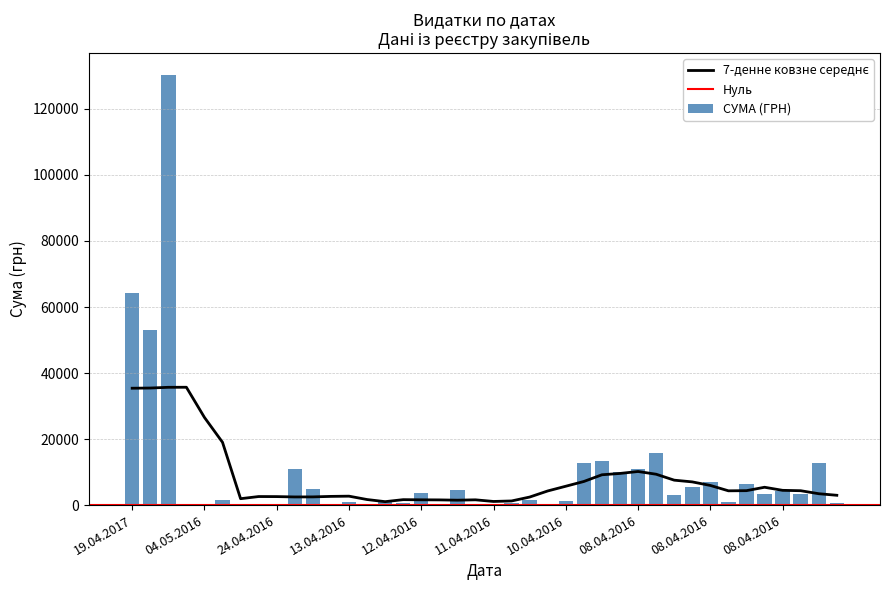

What is the change in value from 11.04.2016 to 08.04.2016?

+2857.5